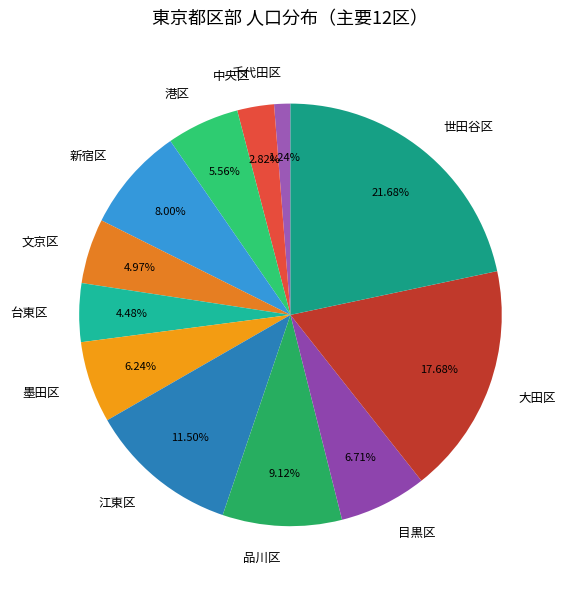

To the nearest percent, what is the difference between the largest and smallest slice percentages?

20%